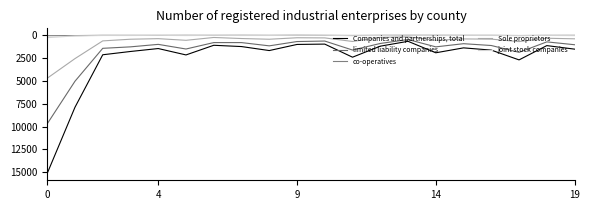

How many lines are shown in the chart?

5